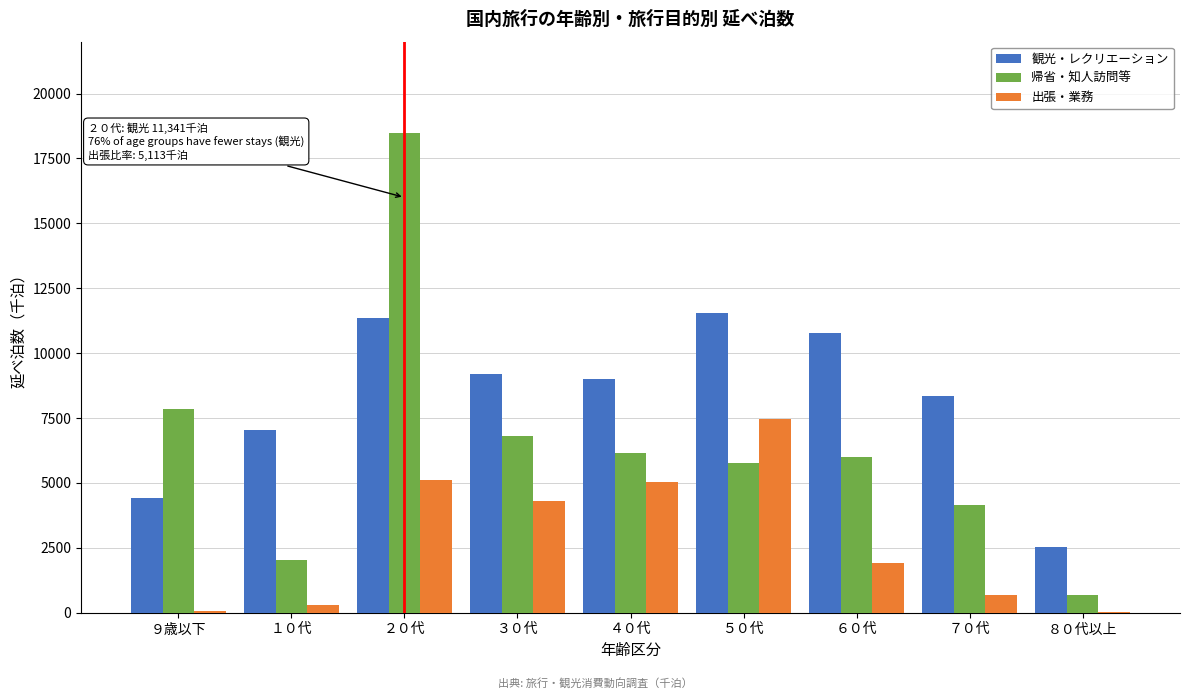

The value of 観光・レクリエーション at ２０代 is 11341.5. True or false?

True